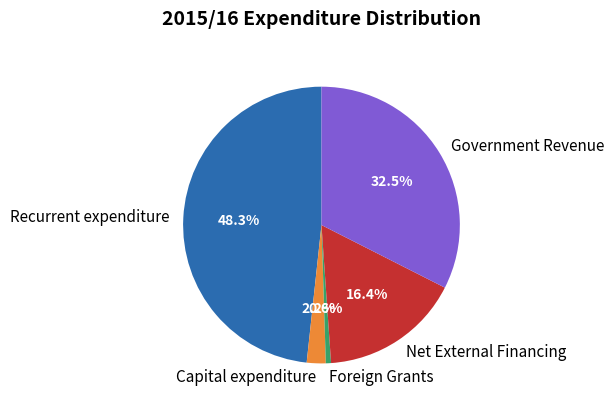

Count the number of slices in the pie.

5